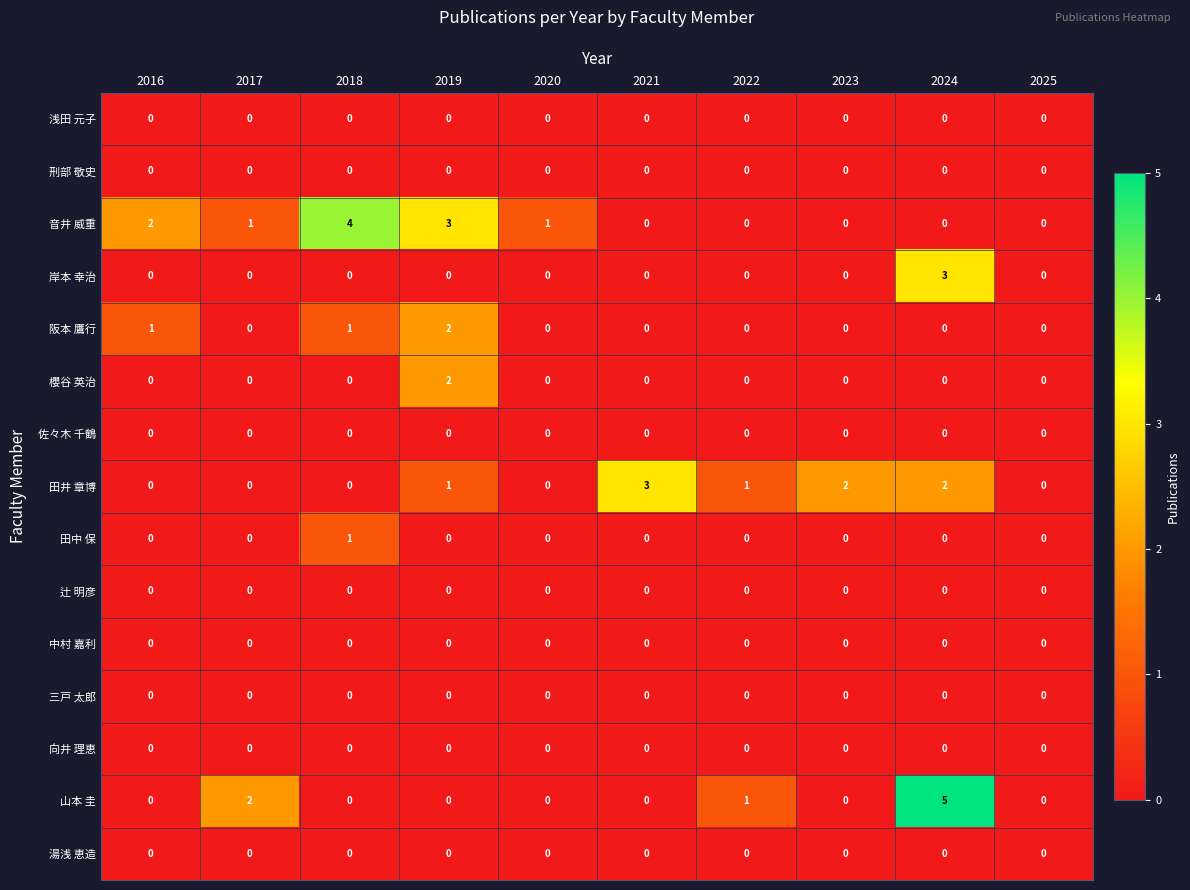

The value of 田井 章博 at 2025 is 1. True or false?

False